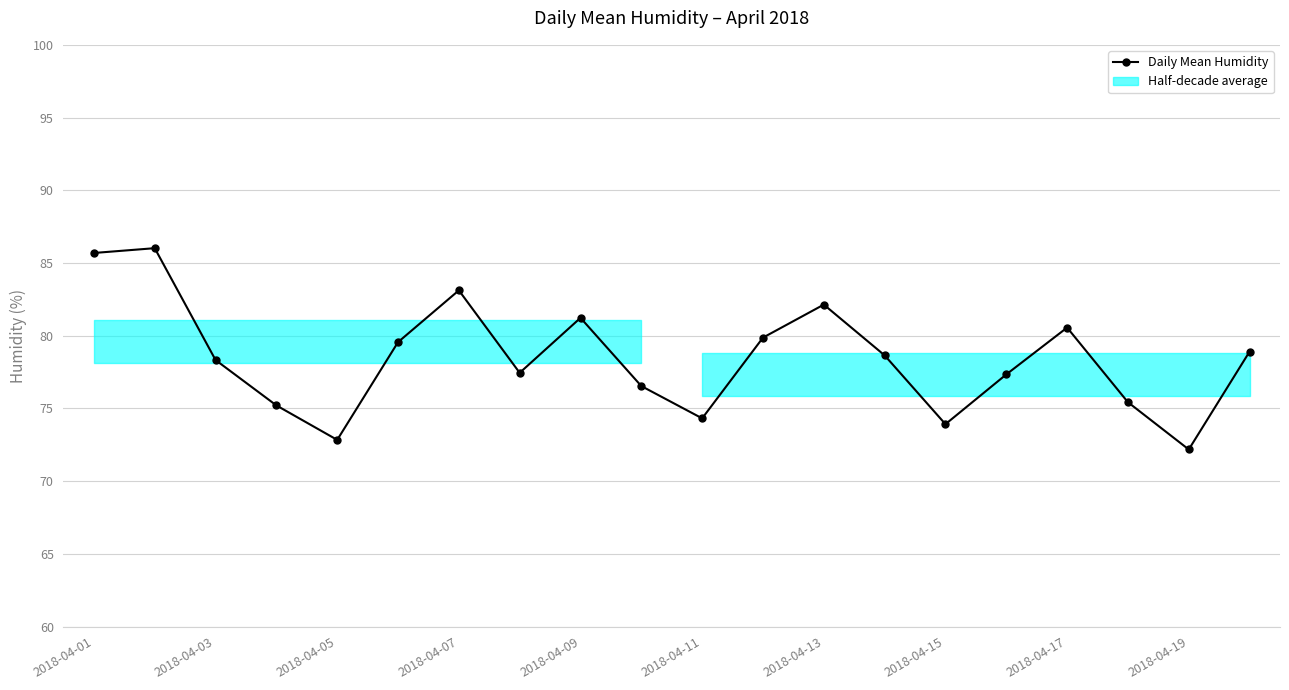

What is the value of the 20th point from the left?

78.9